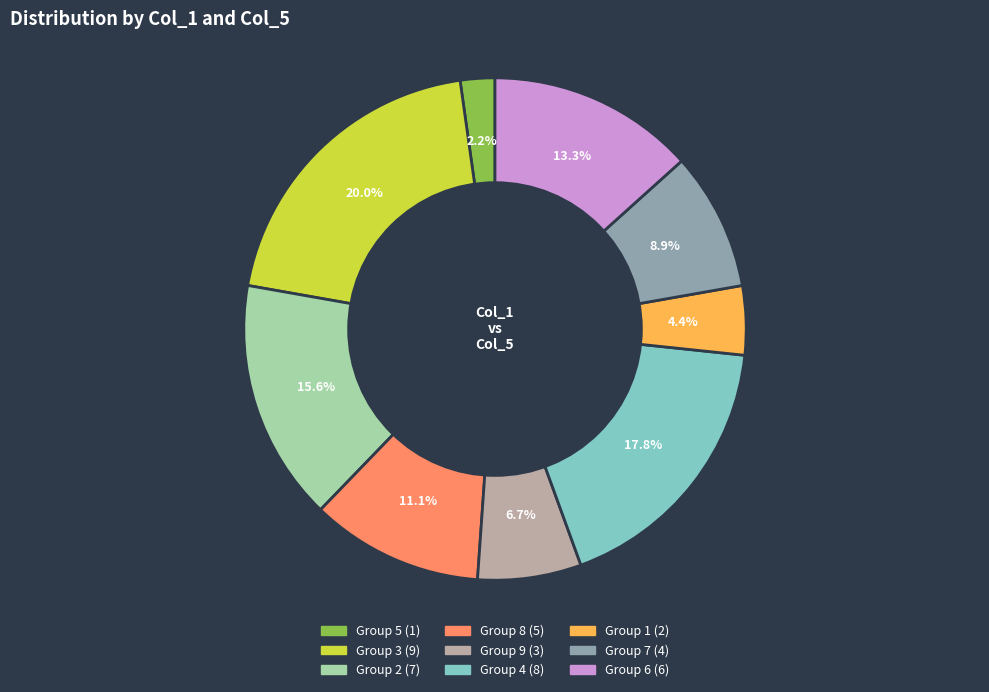

Does any single category account for the majority?

No